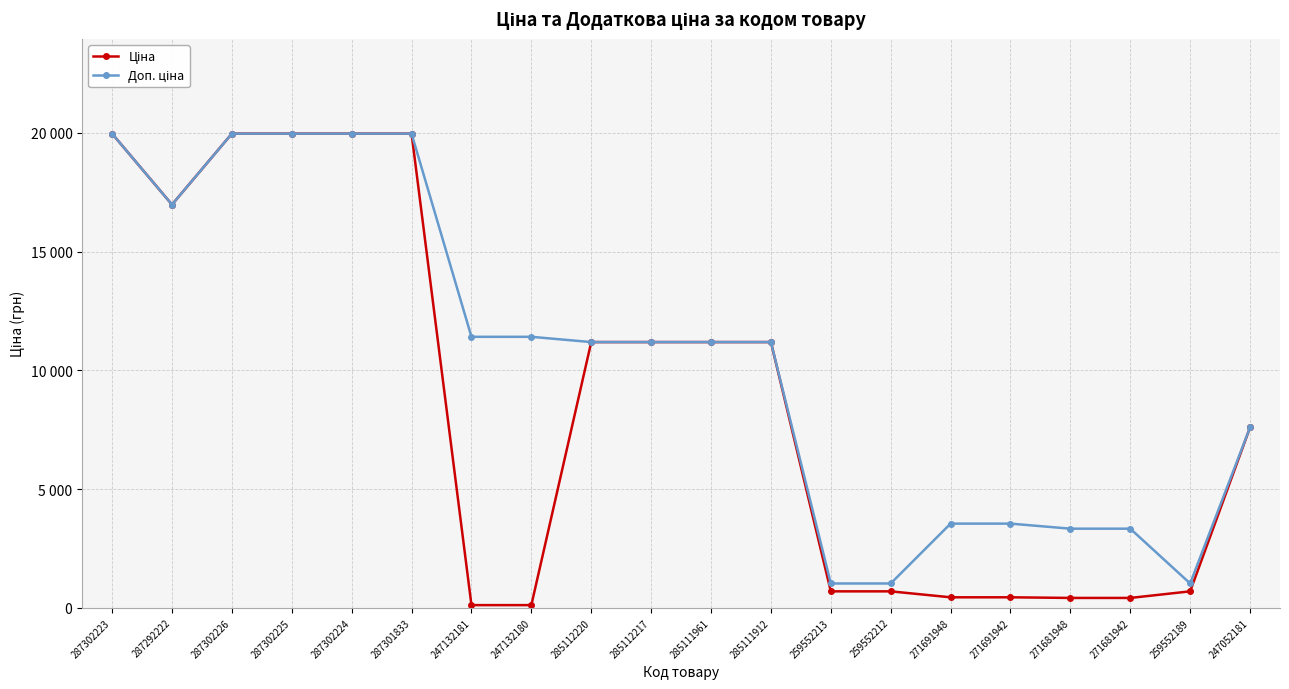

True or false: Ціна and Доп. ціна intersect in this chart.

False